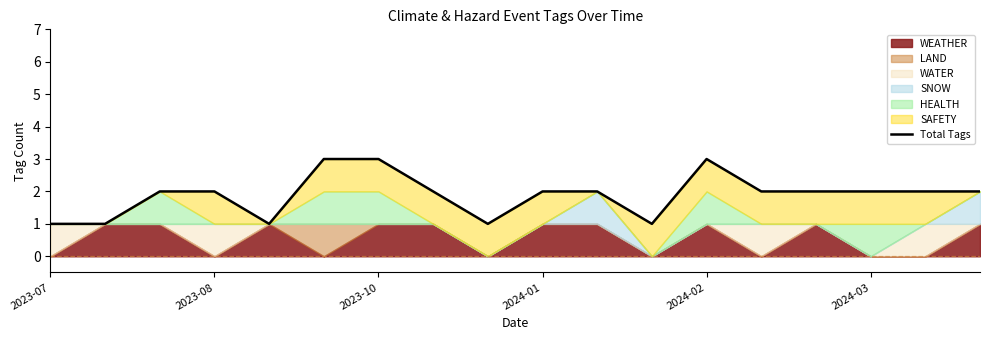

True or false: the data shows 1 at 2023-07.

False